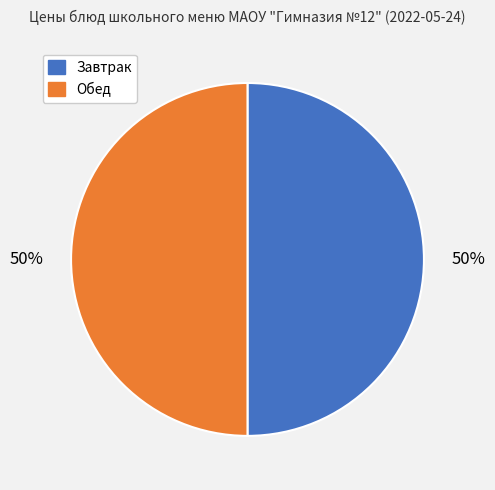

To the nearest percent, what is the average slice percentage?

50%